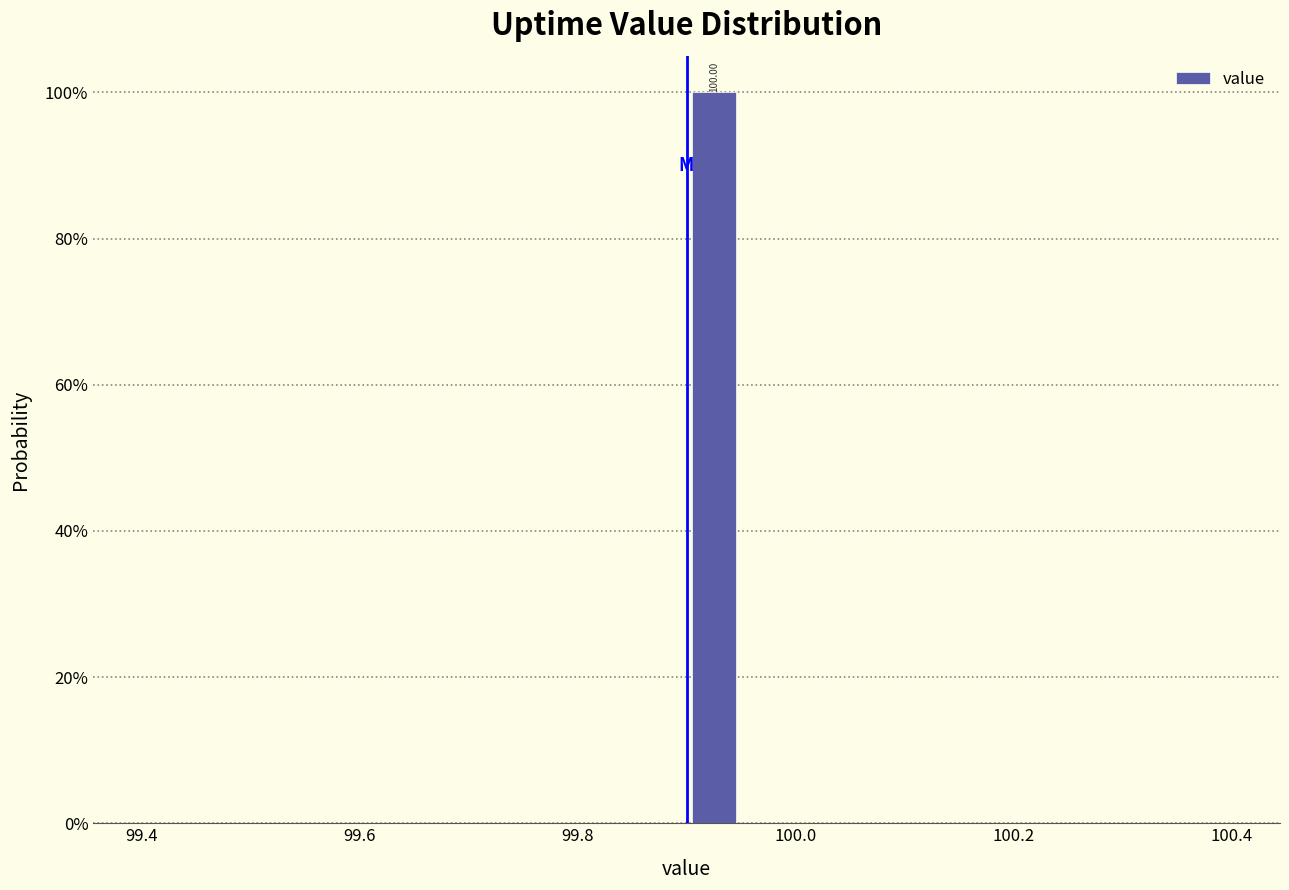

Around what value on the x-axis is the tallest bar? Give the approximate position of its centre, as read against the axis.

99.92